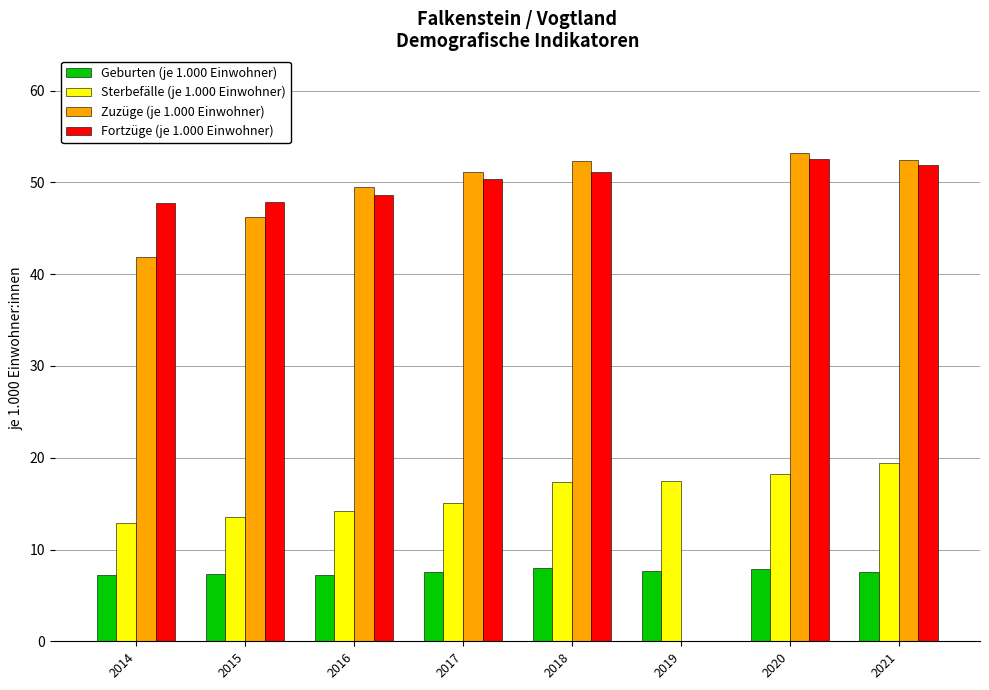

How many groups of bars are there?

8